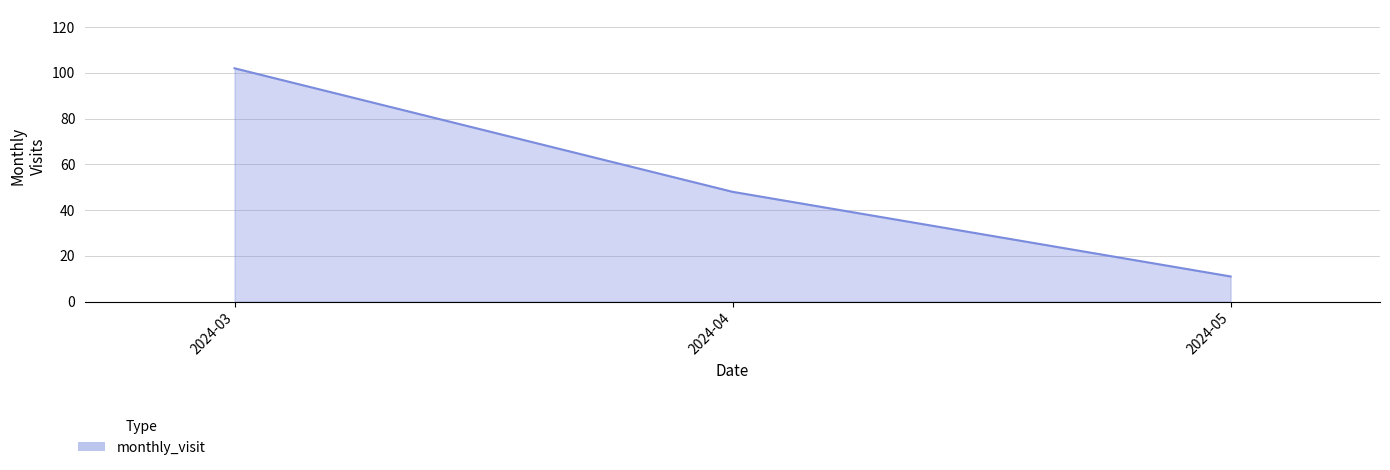

The chart shows a value of 20 at 2024-04. True or false?

False